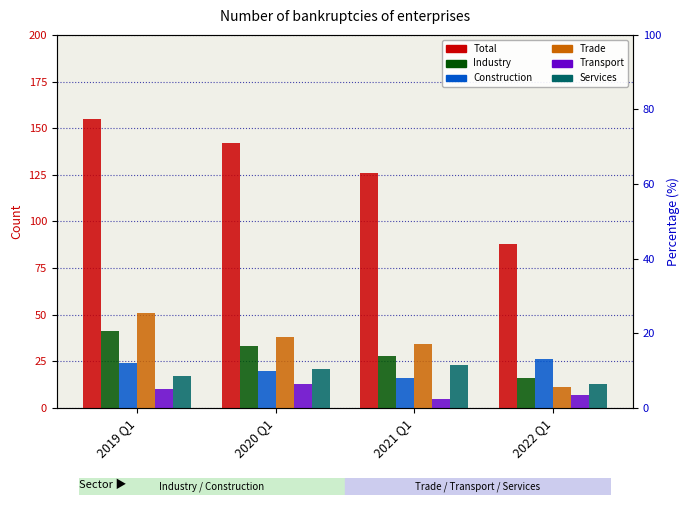

Reading right to left, extract all data points from this chart.

Total: 2022 Q1=88	2021 Q1=126	2020 Q1=142	2019 Q1=155
Industry: 2022 Q1=16	2021 Q1=28	2020 Q1=33	2019 Q1=41
Construction: 2022 Q1=26	2021 Q1=16	2020 Q1=20	2019 Q1=24
Trade: 2022 Q1=11	2021 Q1=34	2020 Q1=38	2019 Q1=51
Transport: 2022 Q1=7	2021 Q1=5	2020 Q1=13	2019 Q1=10
Services: 2022 Q1=13	2021 Q1=23	2020 Q1=21	2019 Q1=17